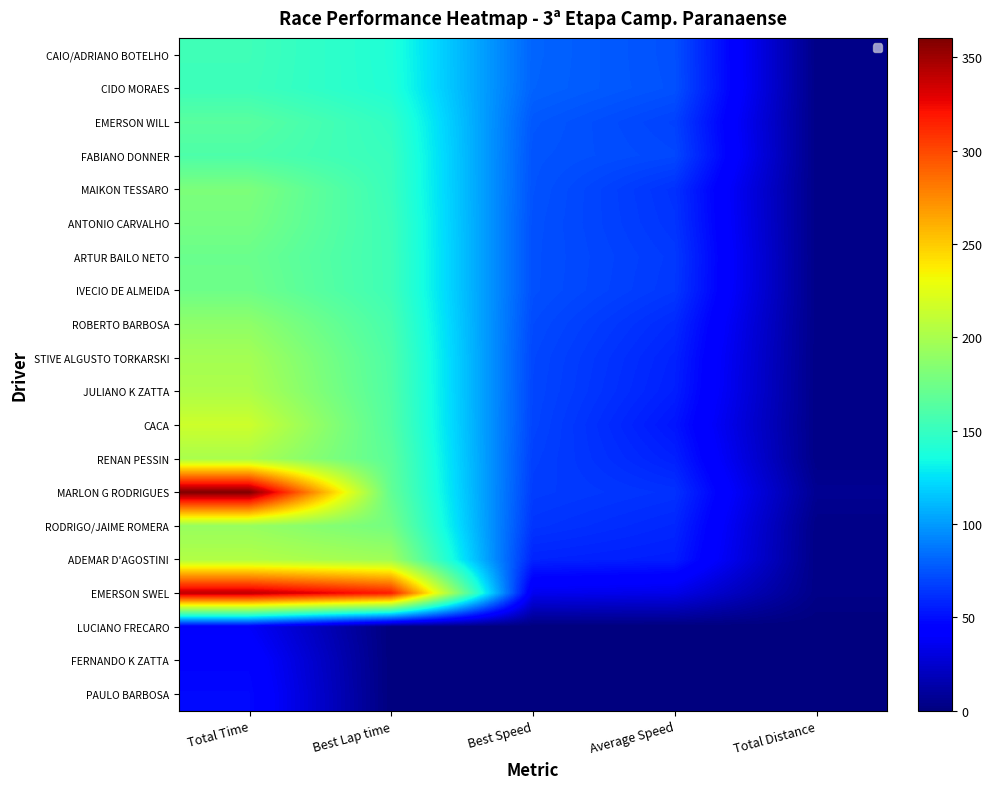

At which category does the chart reach its minimum across all series?

Best Lap time